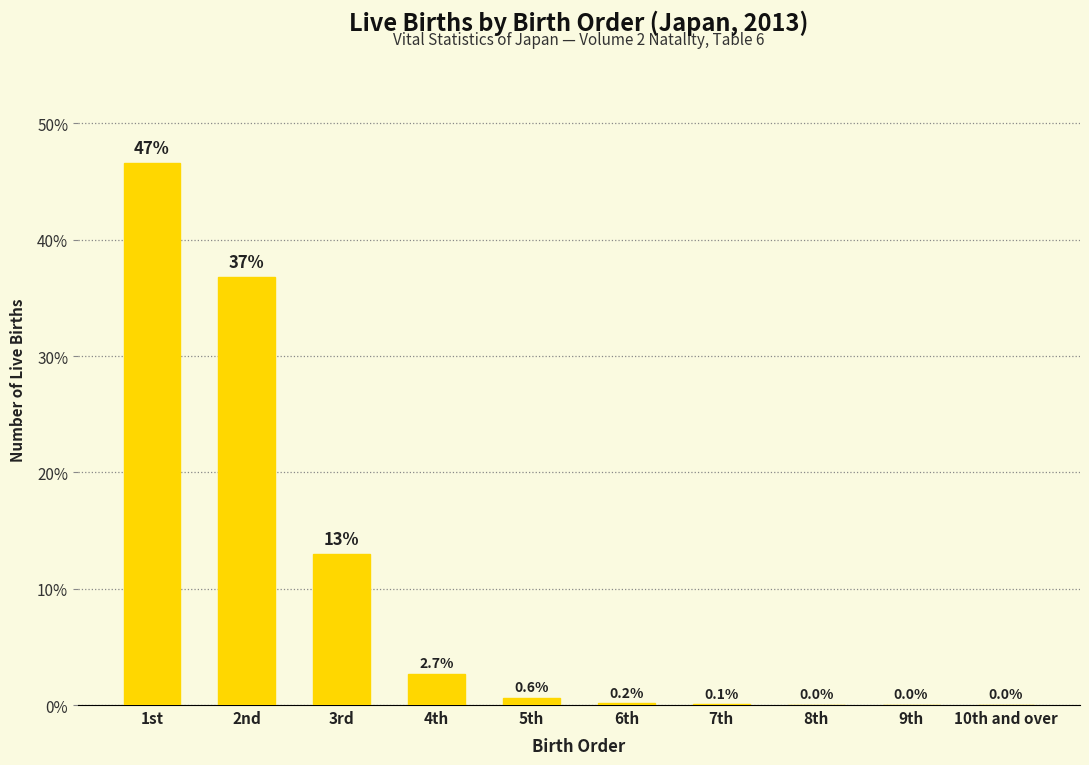

Does the chart contain stacked bars?

No